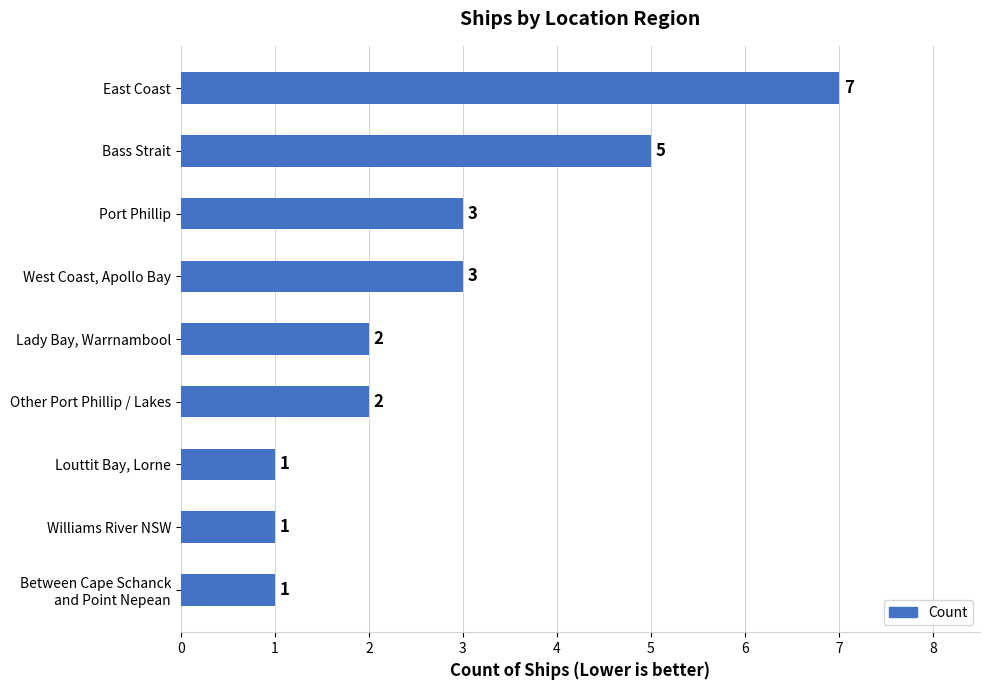

Between Bass Strait and West Coast, Apollo Bay, which is larger?

Bass Strait